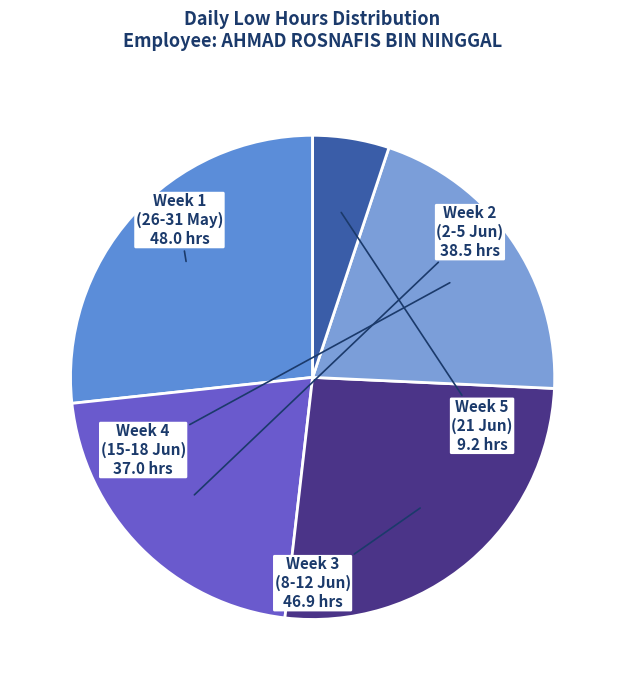

Does Week 1 (26-31 May) represent more than half of the total?

No